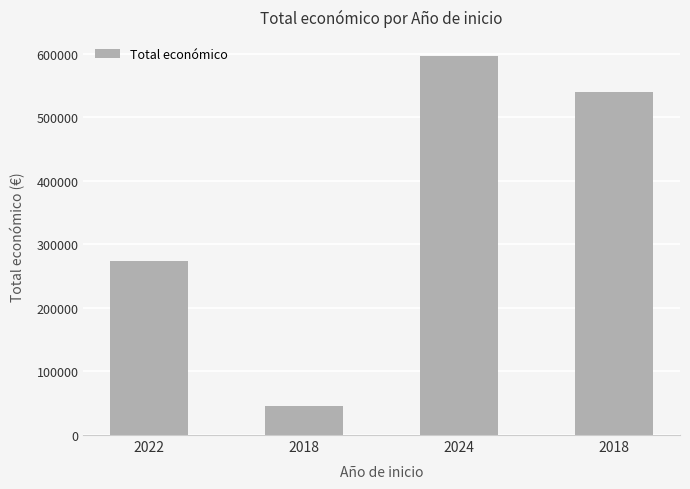

What is the difference between the maximum and minimum values?

550084